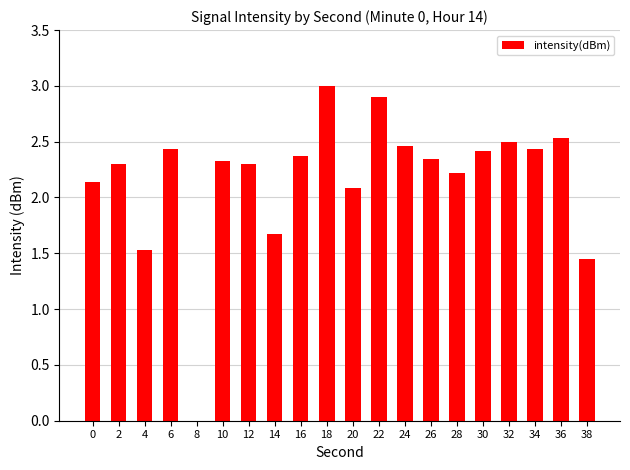

At which label is the value closest to 1?

38